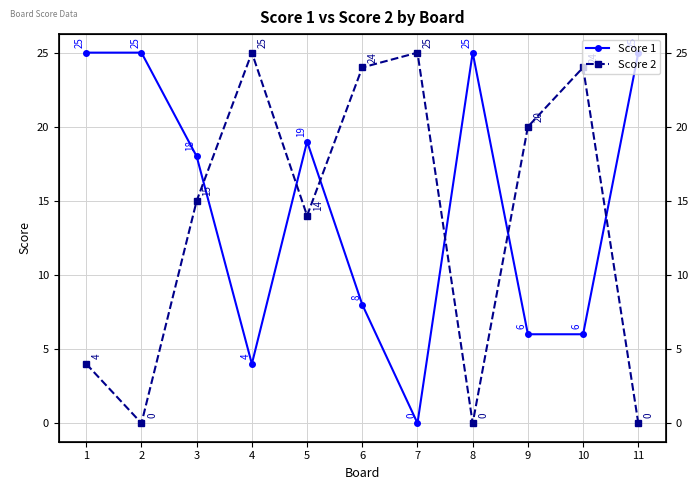

Reading left to right, extract all data points from this chart.

Score 1: 1=25	2=25	3=18	4=4	5=19	6=8	7=0	8=25	9=6	10=6	11=25
Score 2: 1=4	2=0	3=15	4=25	5=14	6=24	7=25	8=0	9=20	10=24	11=0